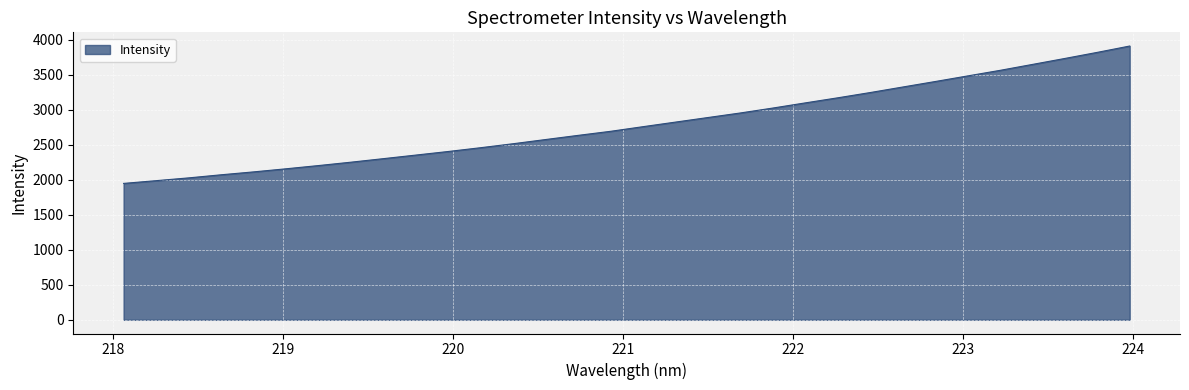

What is the difference between the maximum and minimum values?

1963.4